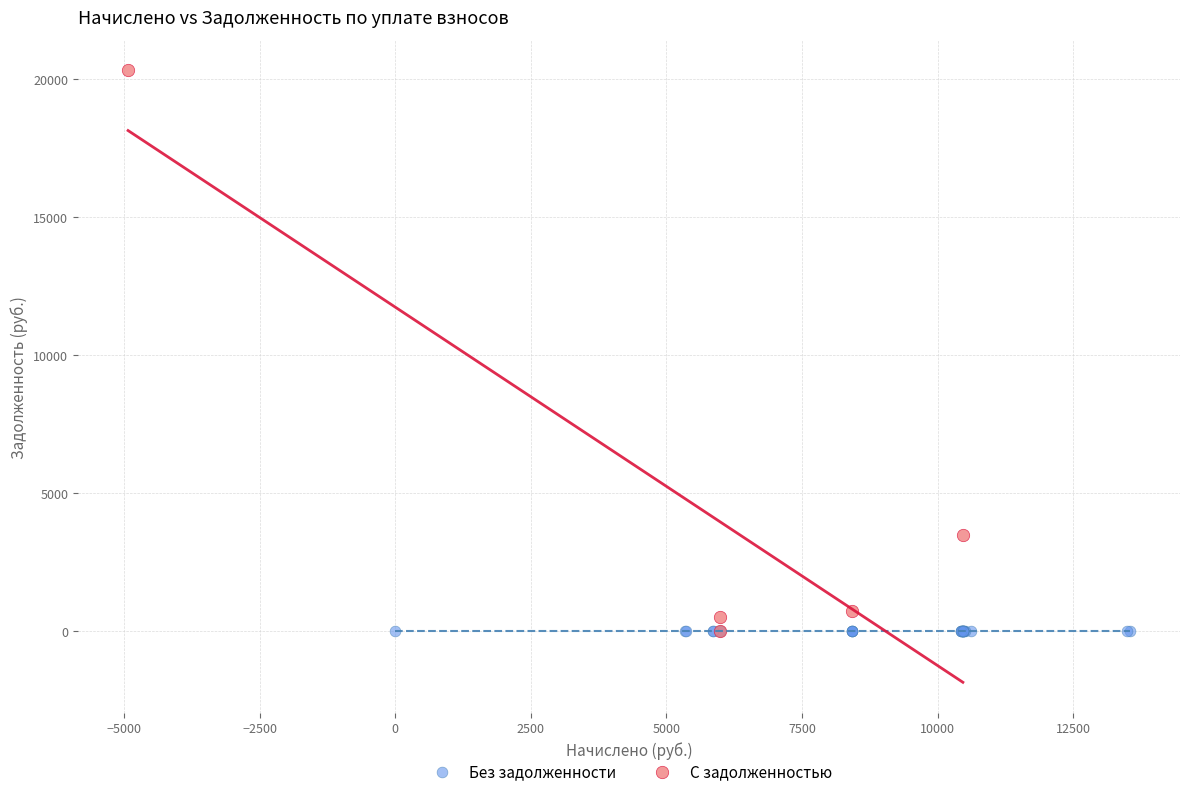

Which series reaches the maximum Y coordinate?

С задолженностью